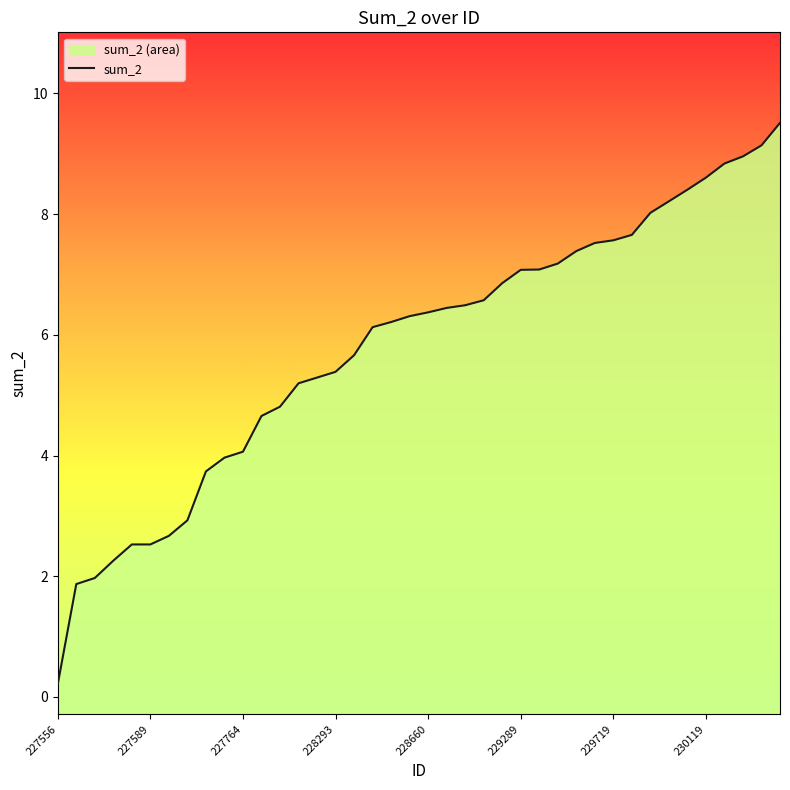

Reading left to right, extract all data points from this chart.

227556=0.2	227564=1.9	227565=2.0	227567=2.3	227568=2.5	227589=2.5	227614=2.7	227616=2.9	227754=3.7	227760=4.0	227764=4.1	227998=4.7	228002=4.8	228240=5.2	228284=5.3	228293=5.4	228422=5.7	228643=6.1	228644=6.2	228652=6.3	228660=6.4	228862=6.4	229249=6.5	229287=6.6	229288=6.9	229289=7.1	229509=7.1	229594=7.2	229595=7.4	229602=7.5	229719=7.6	229736=7.7	229859=8.0	230024=8.2	230038=8.4	230119=8.6	230122=8.8	230344=9.0	230379=9.1	230819=9.5